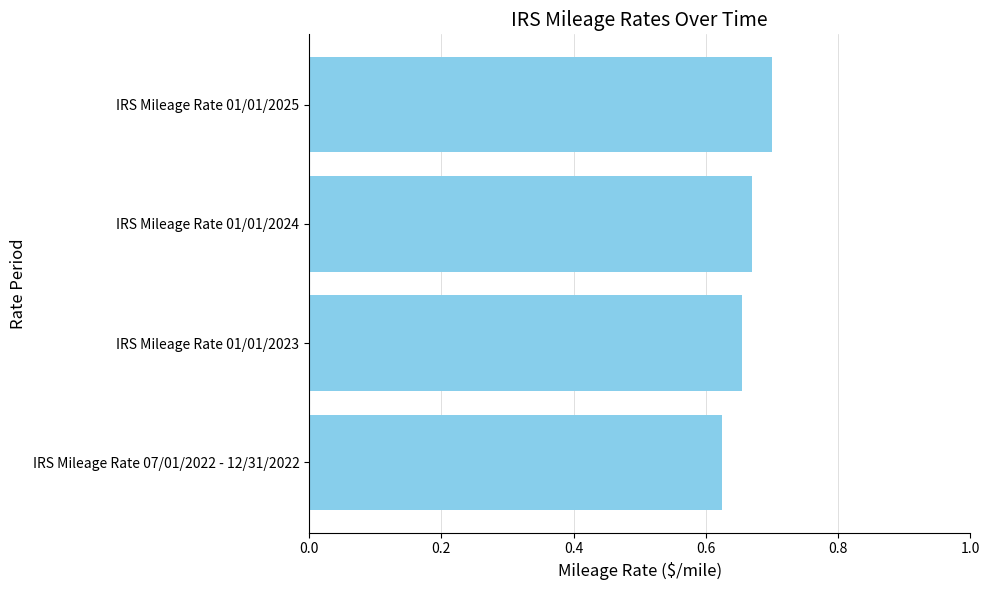

What is the sum of the values at IRS Mileage Rate 07/01/2022 - 12/31/2022 and IRS Mileage Rate 01/01/2023?

1.3